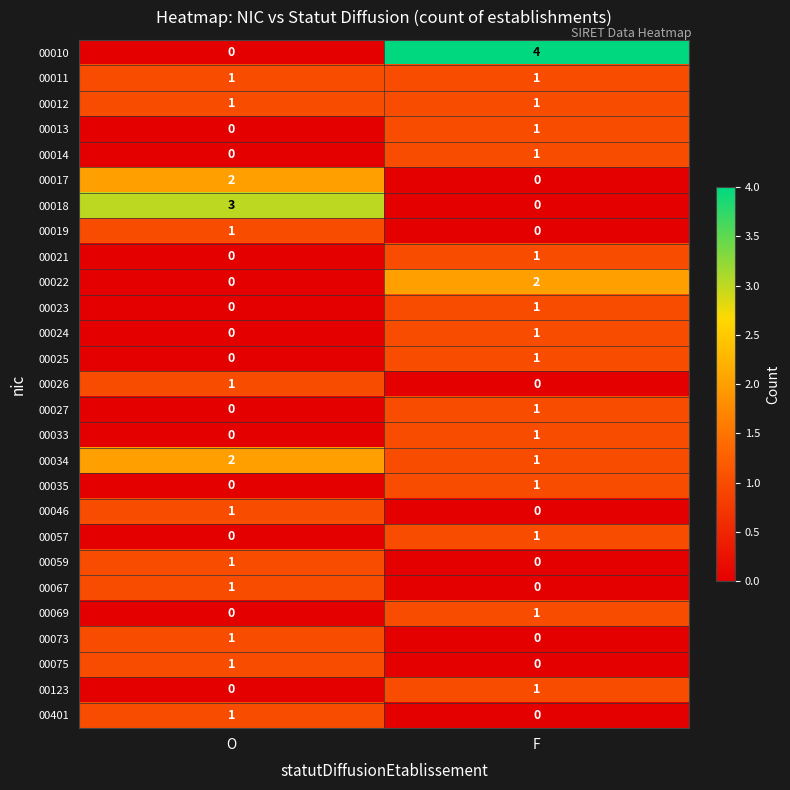

Which label corresponds to the largest value in the chart?

F